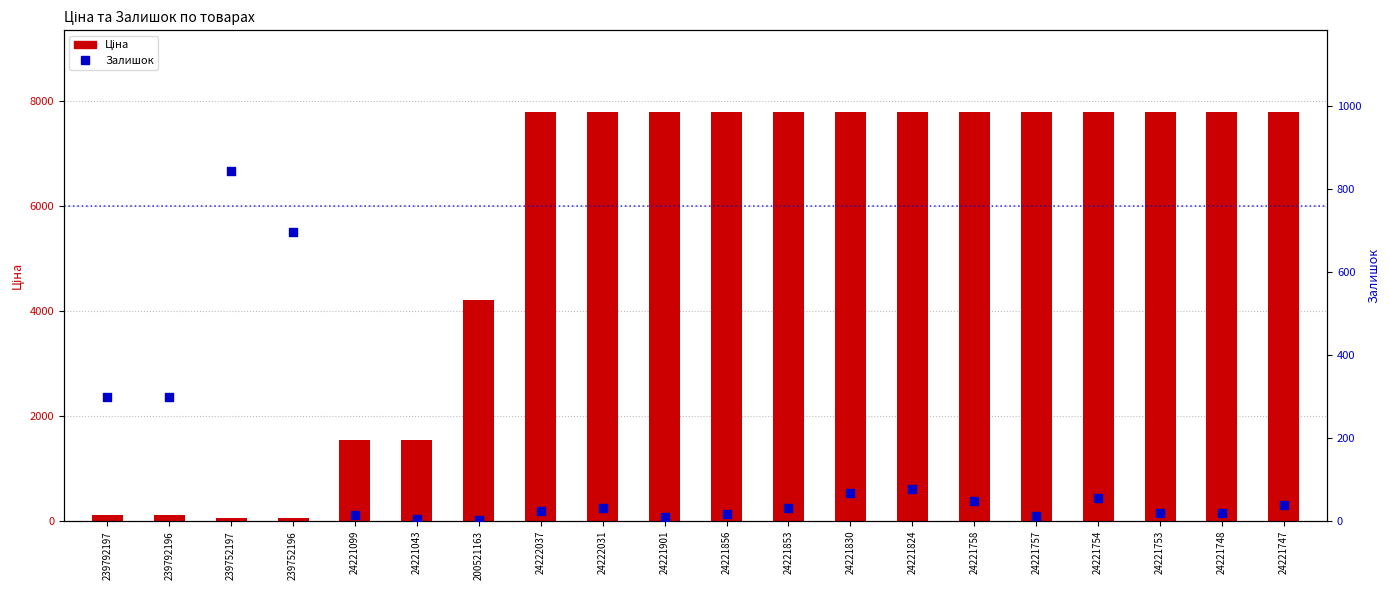

Which series contains the lowest Y value?

Залишок